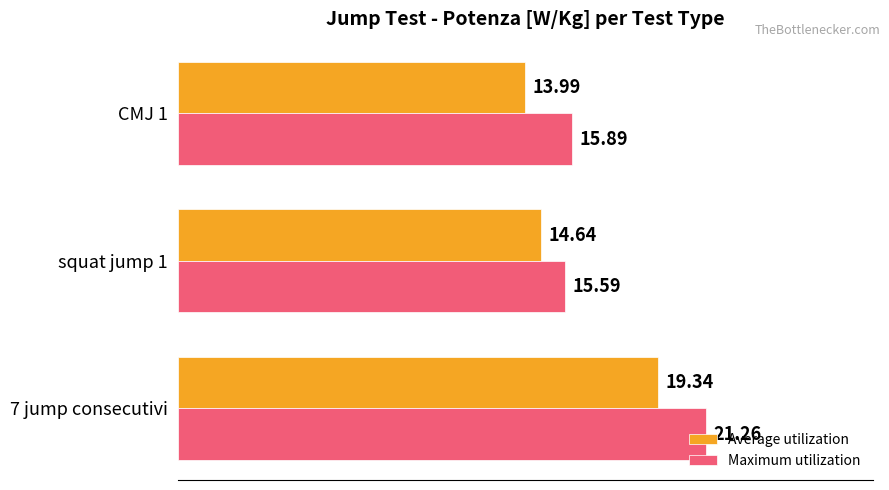

Which series changed the most between squat jump 1 and CMJ 1?

Average utilization